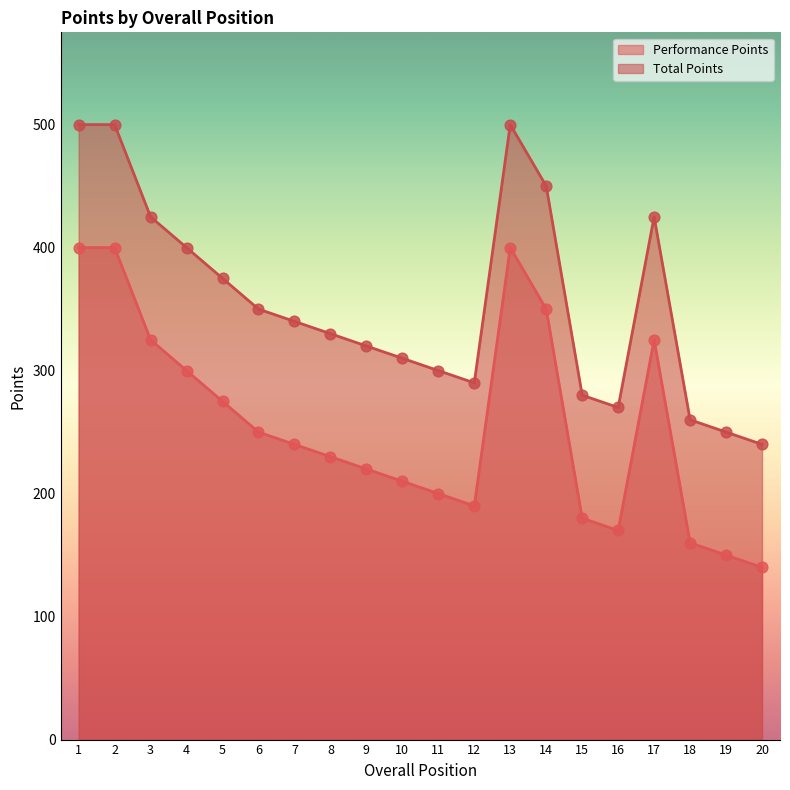

What is the total value across all series at 7?

580